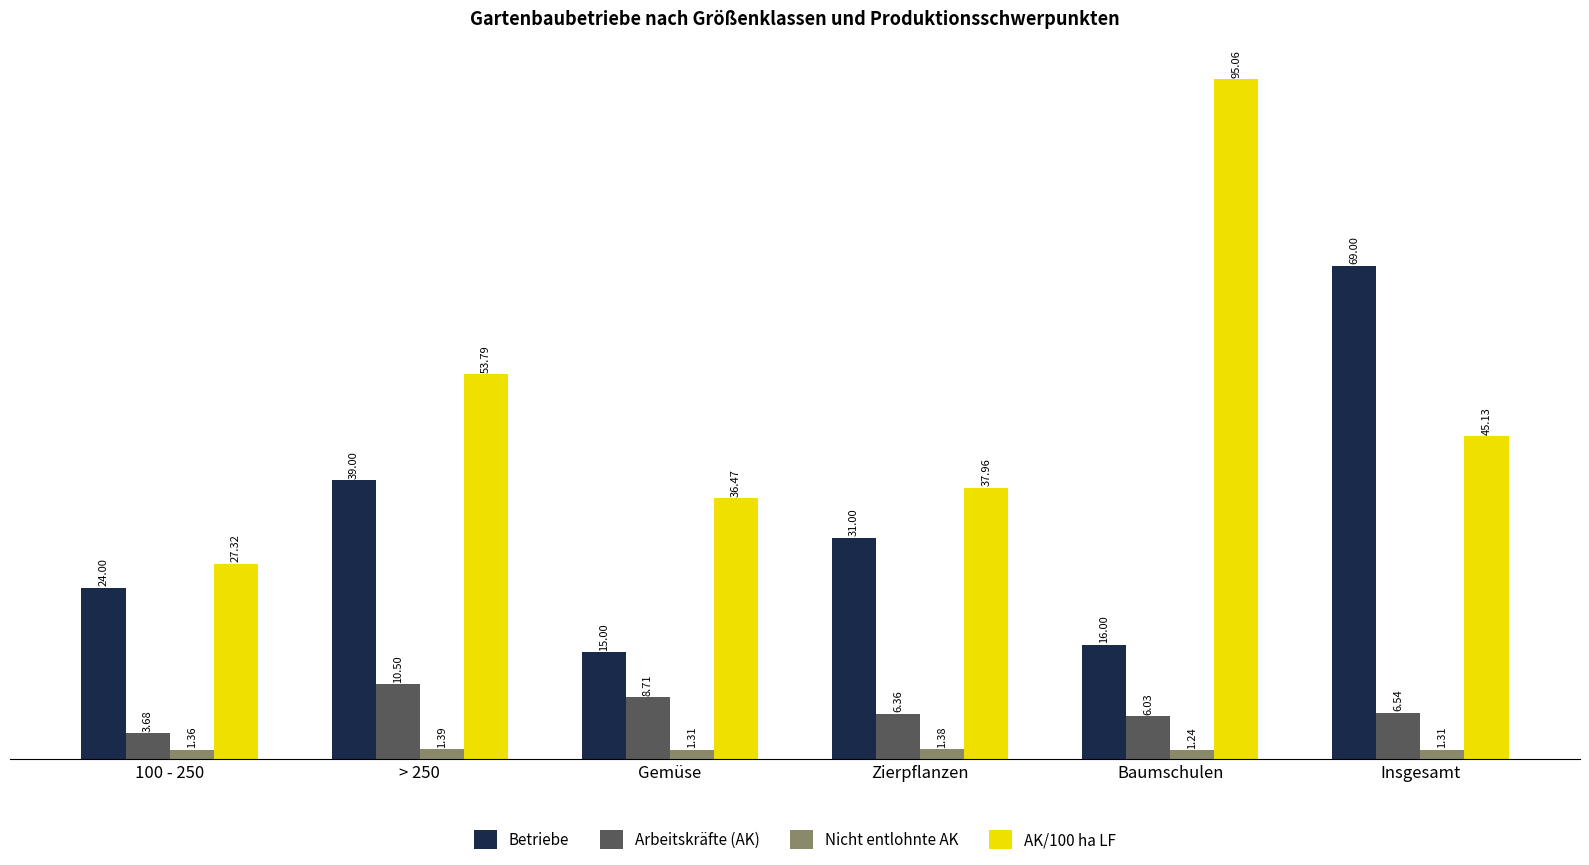

Where does the Betriebe series first go above 31?

> 250